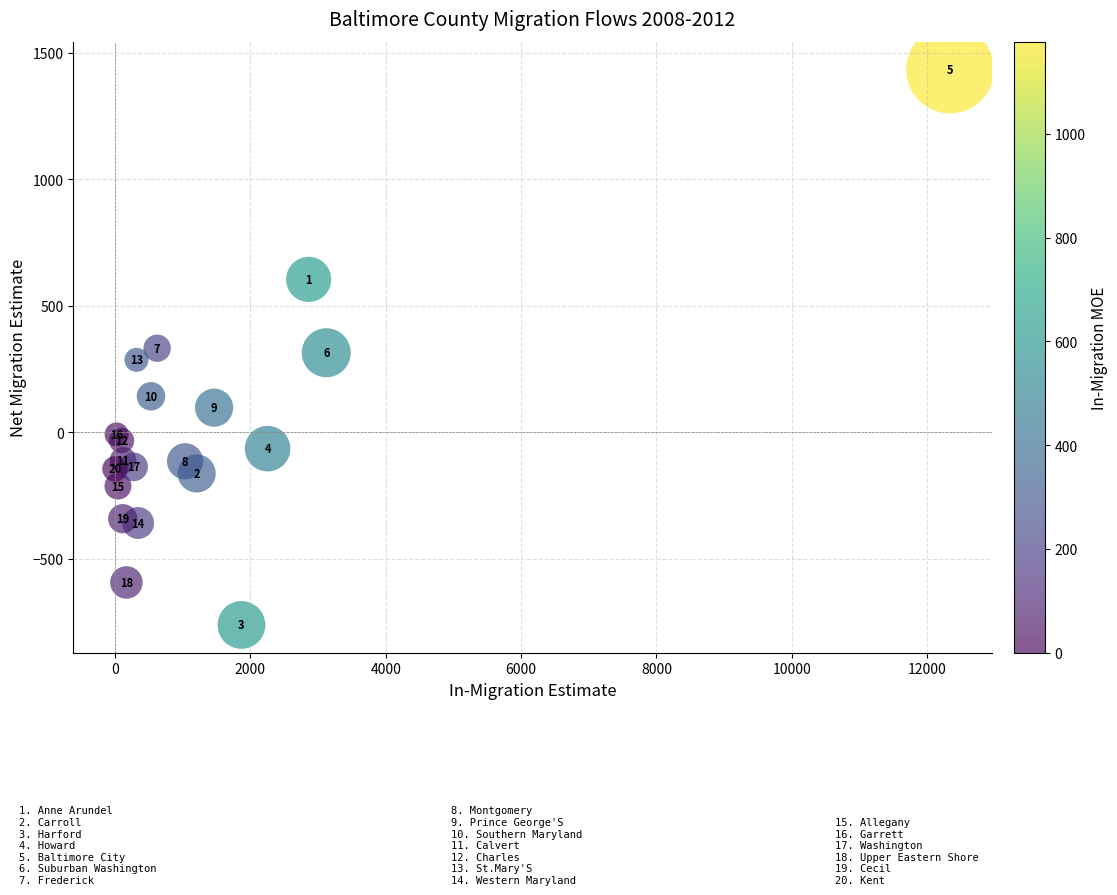

What Y value in the scatter plot is closest to 336?

332